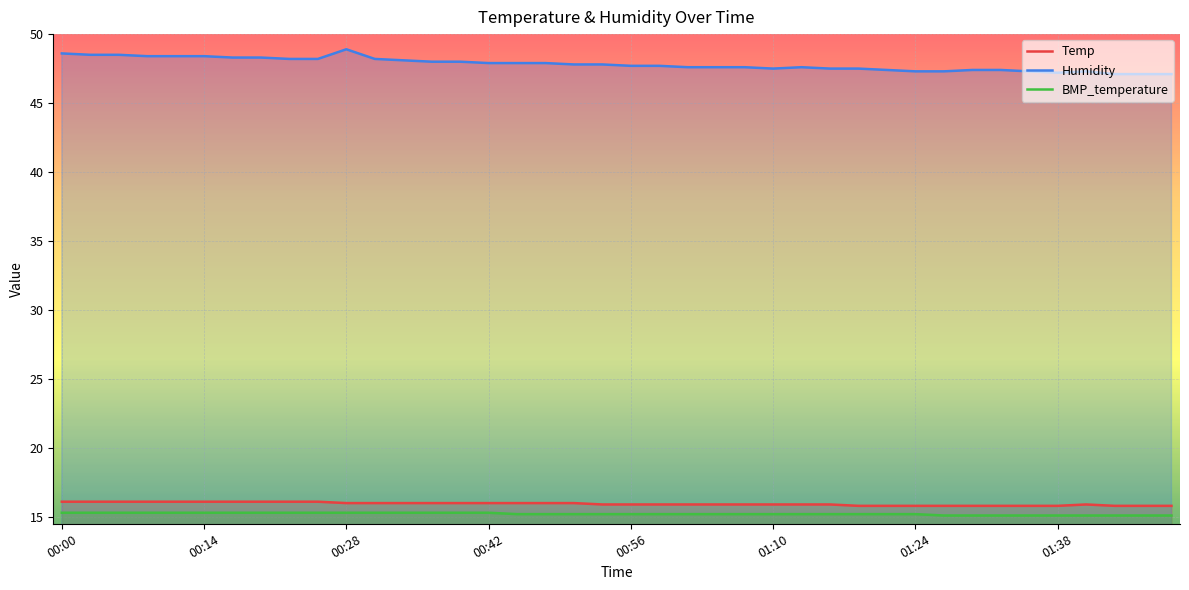

What is the difference between the maximum and minimum values in the Temp series?

0.3